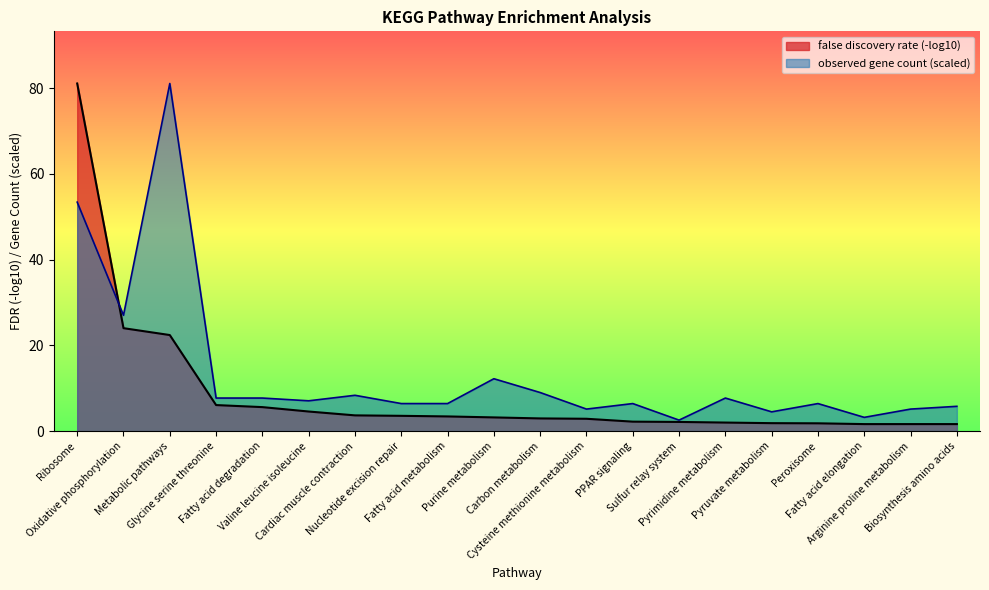

At which category does the data reach its first local peak?

Metabolic pathways